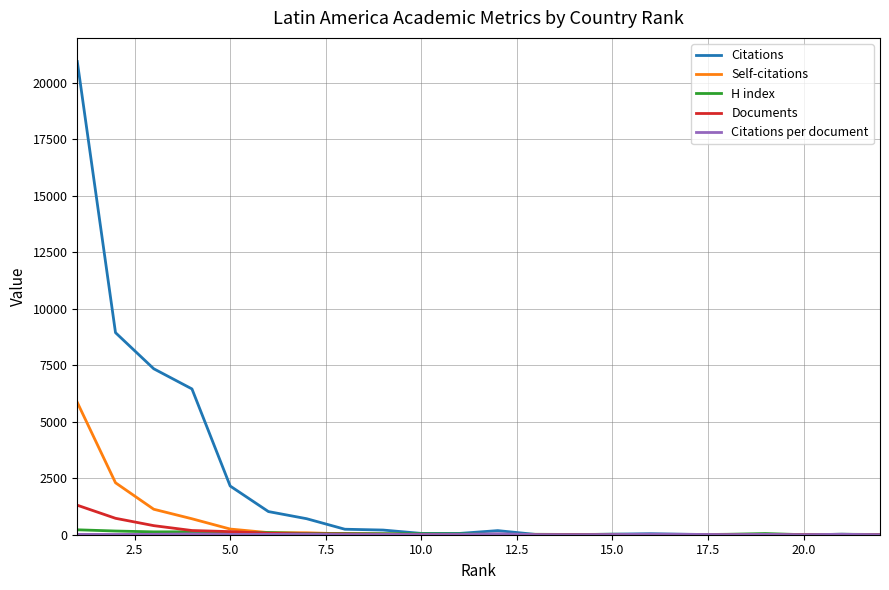

Which series has the largest range (max minus min)?

Citations